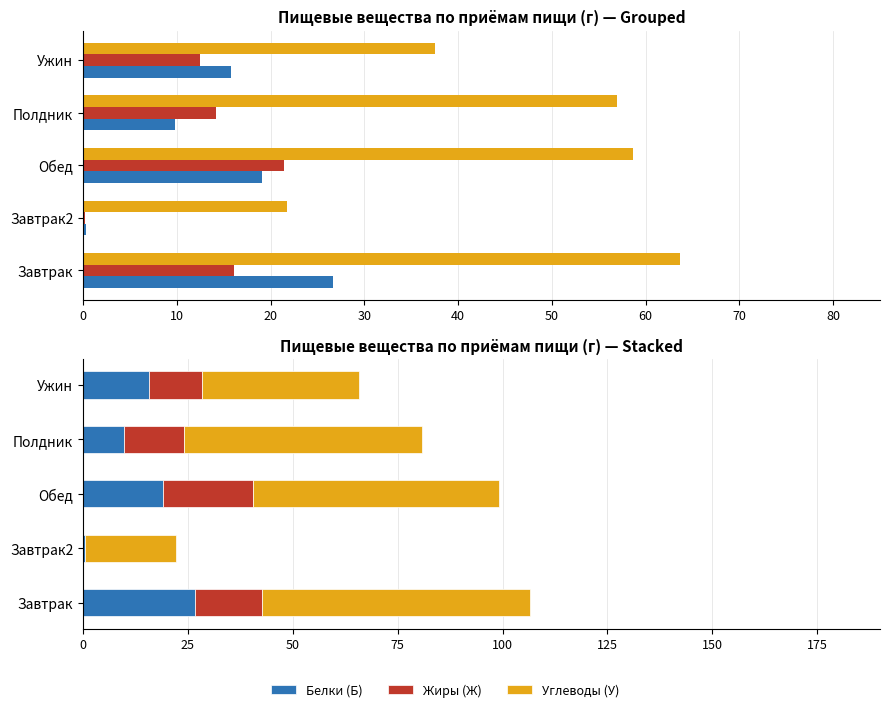

Which series changed the most between Завтрак and Полдник?

Белки (Б)